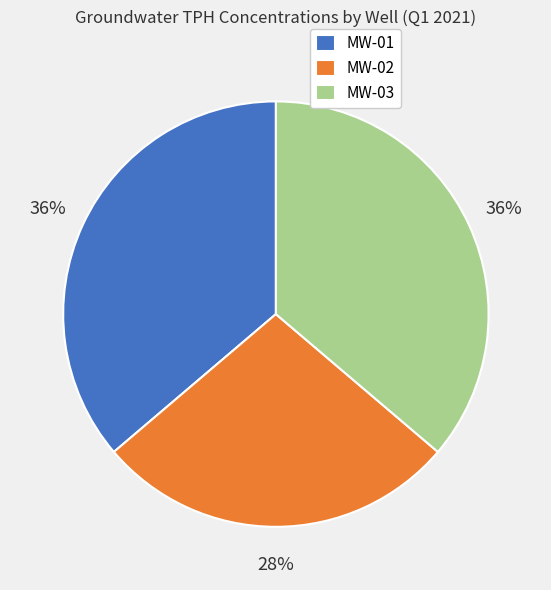

Approximately how many times larger is the value at MW-01 compared to MW-03?

1.0